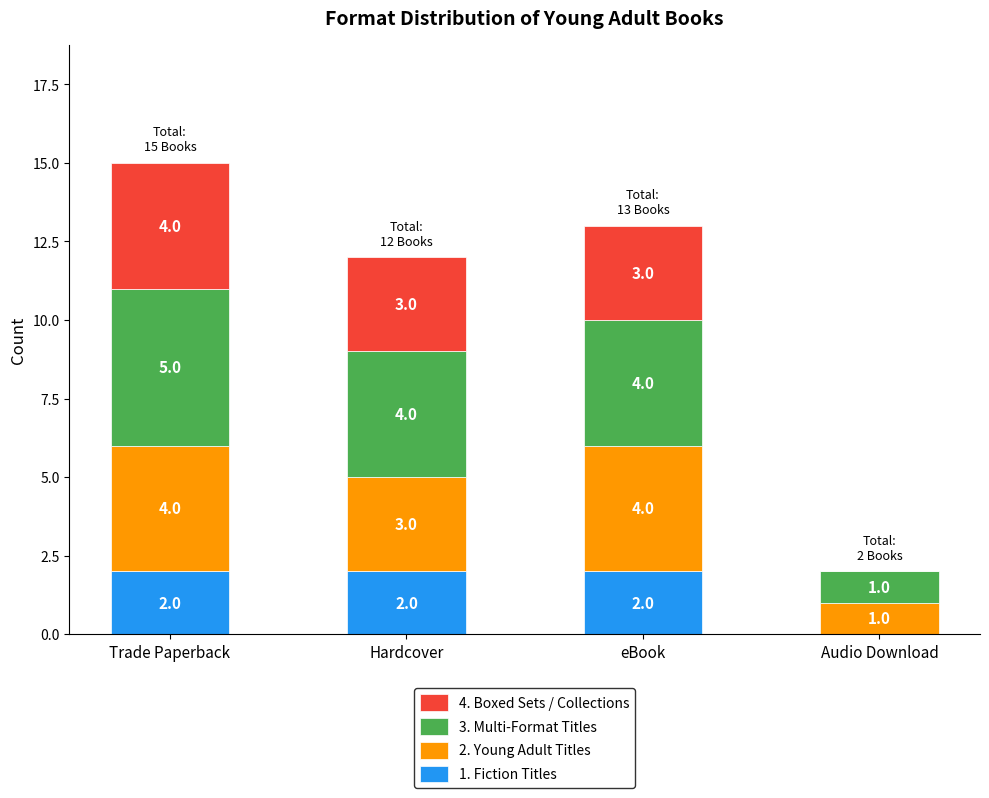

At which category is the sum across all series the highest?

Trade Paperback